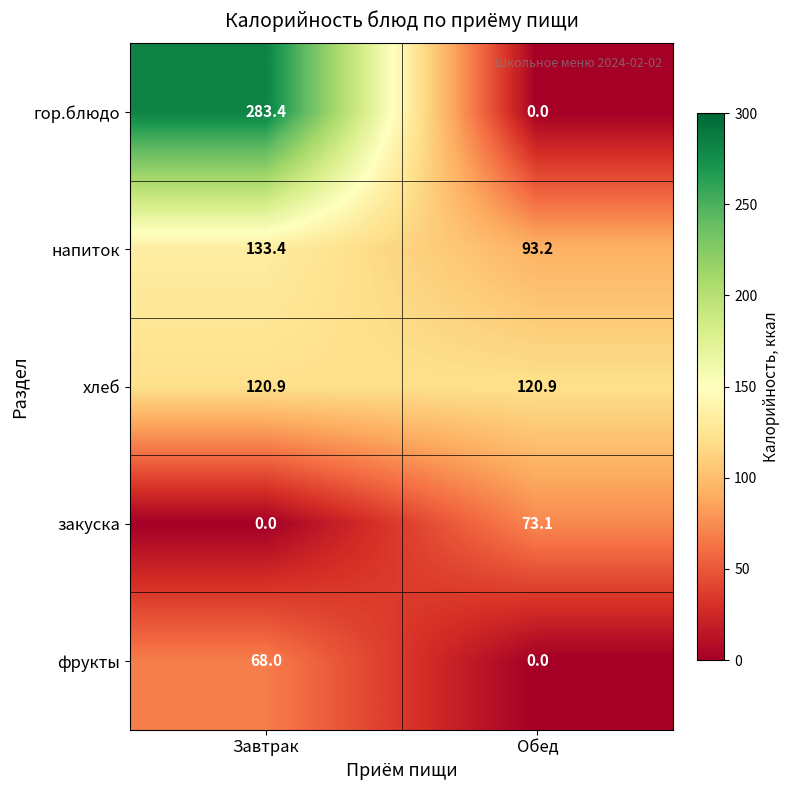

The закуска series shows -39.5 at Завтрак. True or false?

False